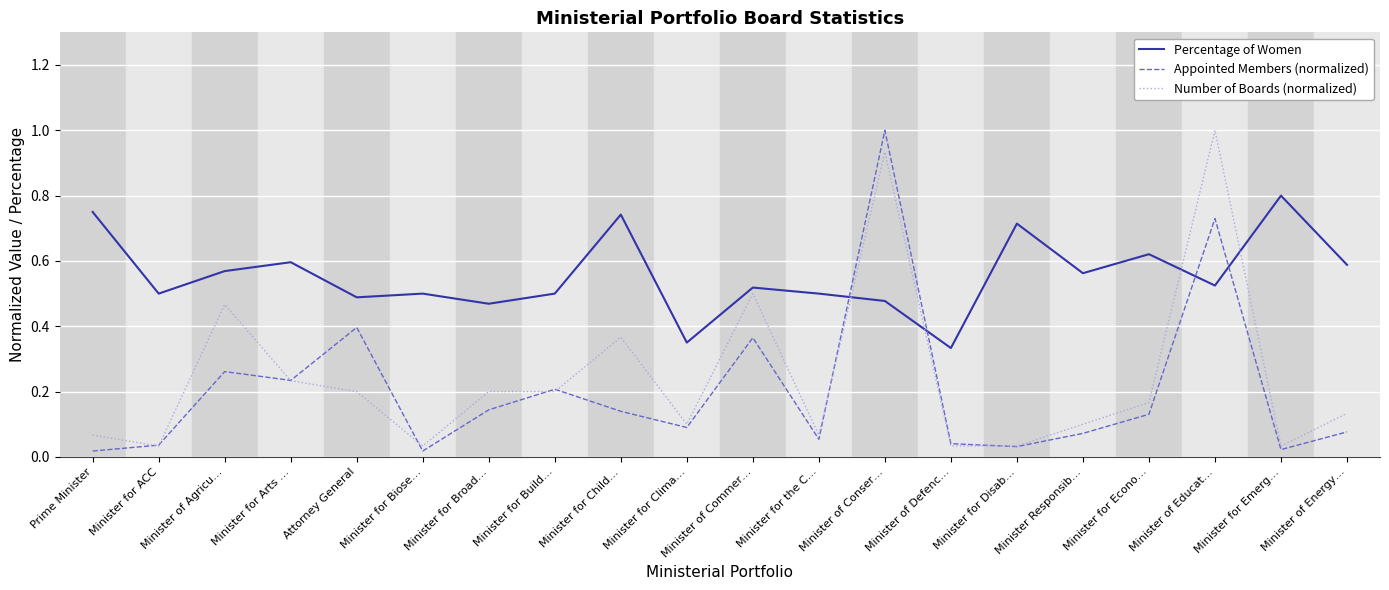

After their last crossing, which series has the higher values: Number of Boards (normalized) or Appointed Members (normalized)?

Number of Boards (normalized)